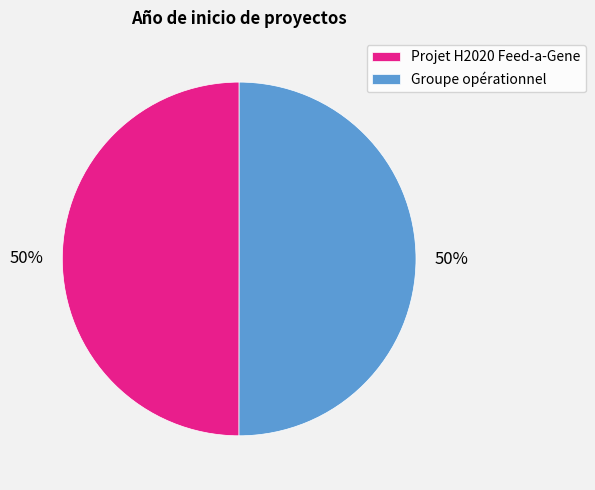

Combined, do Groupe opérationnel and Projet H2020 Feed-a-Gene account for over 50%?

Yes